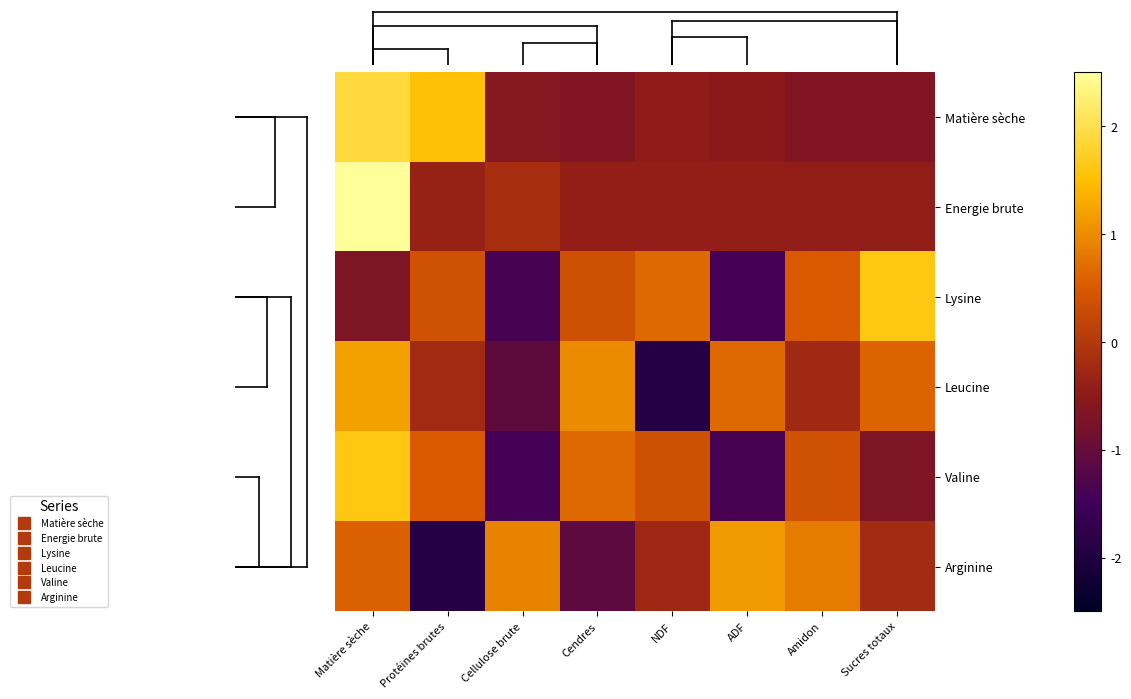

Which has a higher value, Protéines brutes or Sucres totaux?

Protéines brutes